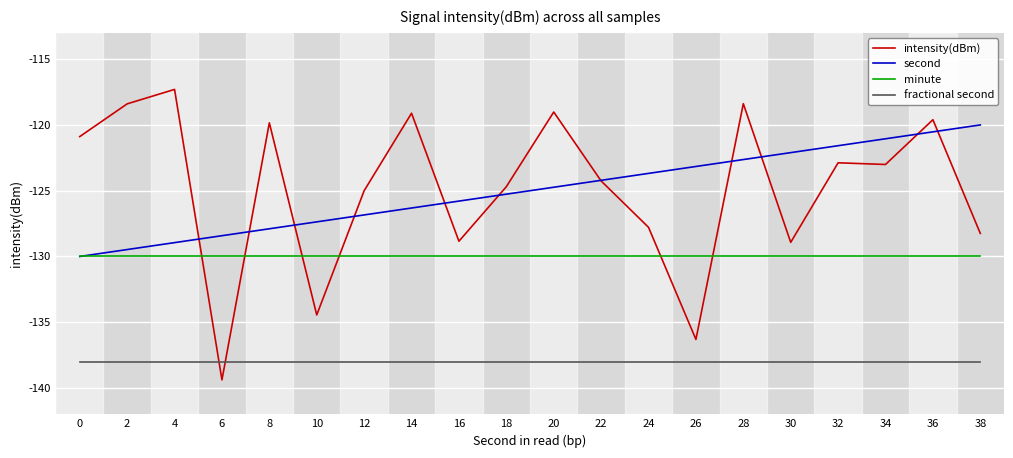

How many series are shown in this chart?

4